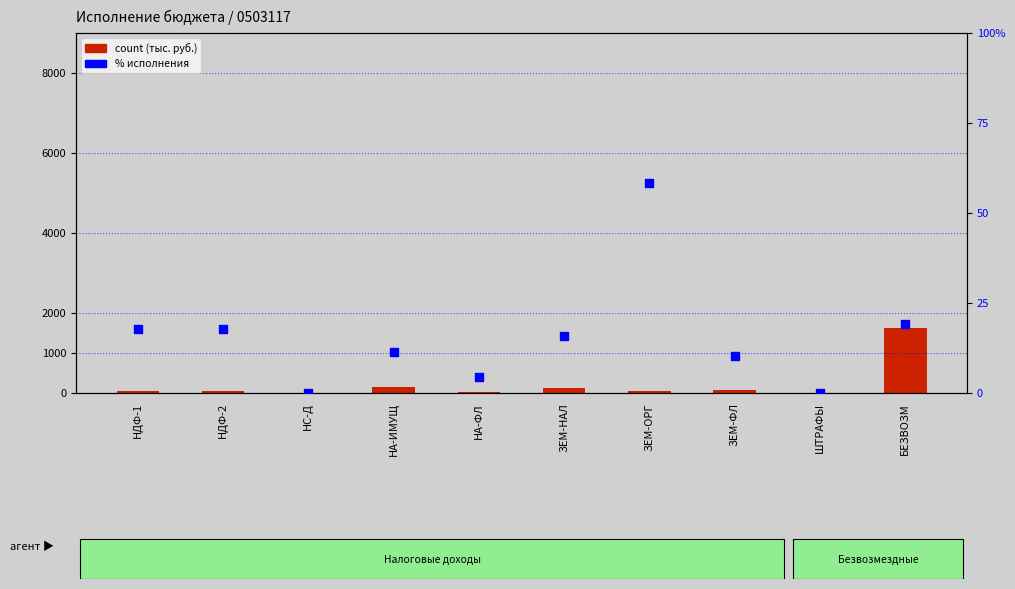

What is the total value across all series at ЗЕМ-ФЛ?

82.0